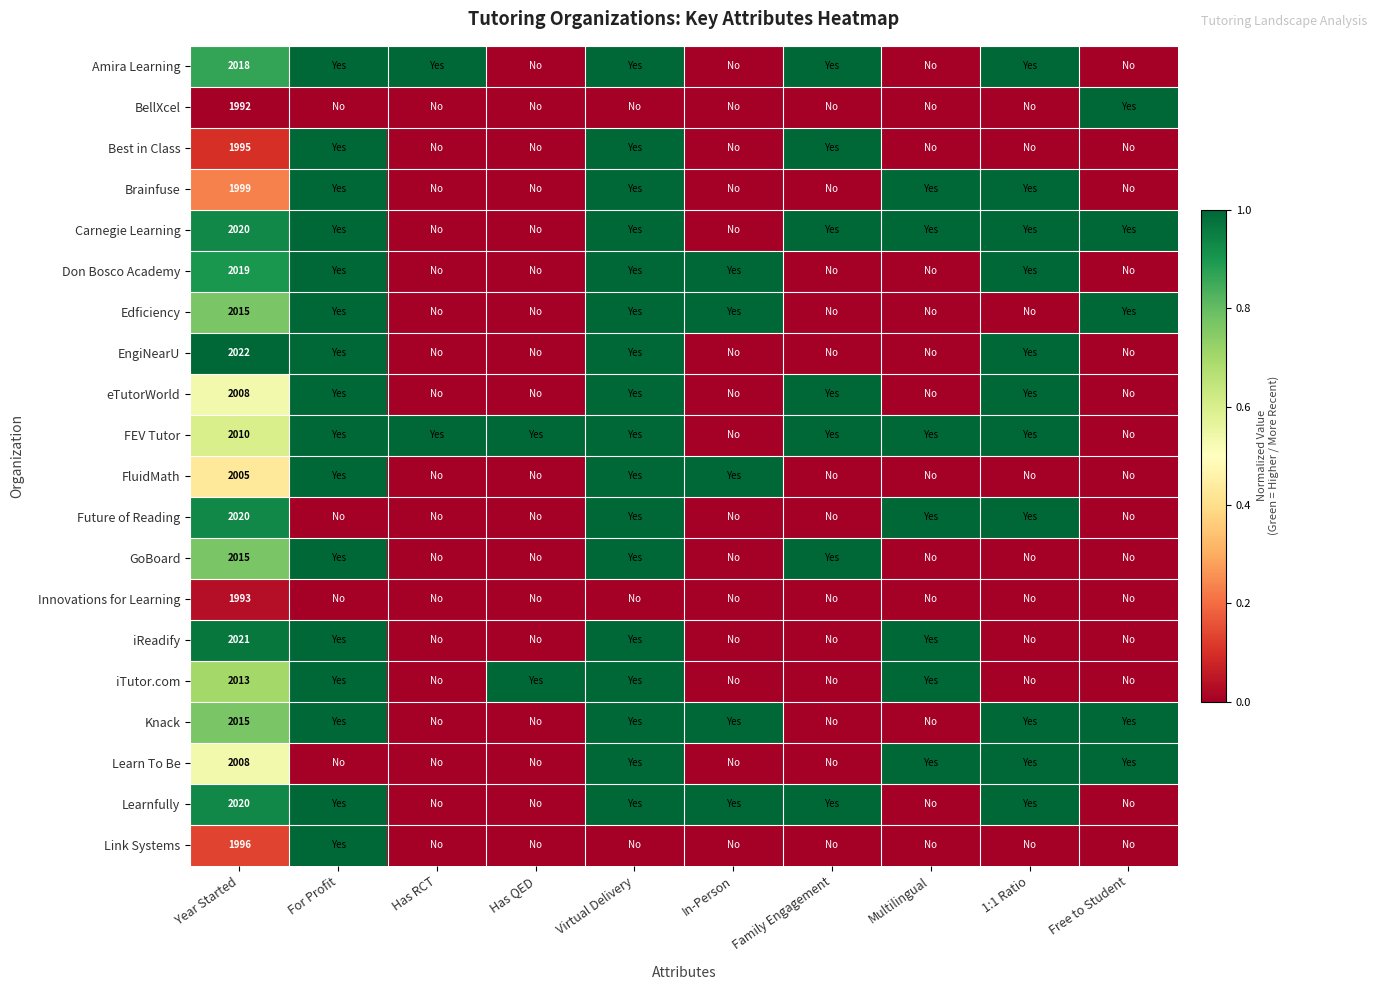

What is the total value across all series at Year Started?

40204